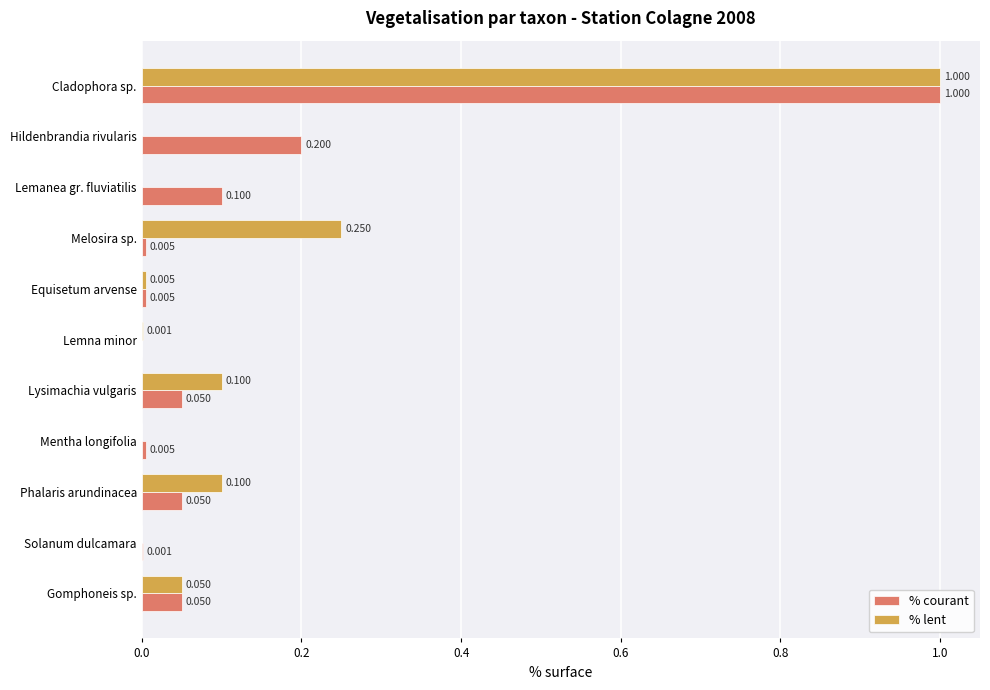

Which series has the largest total across all categories?

% lent